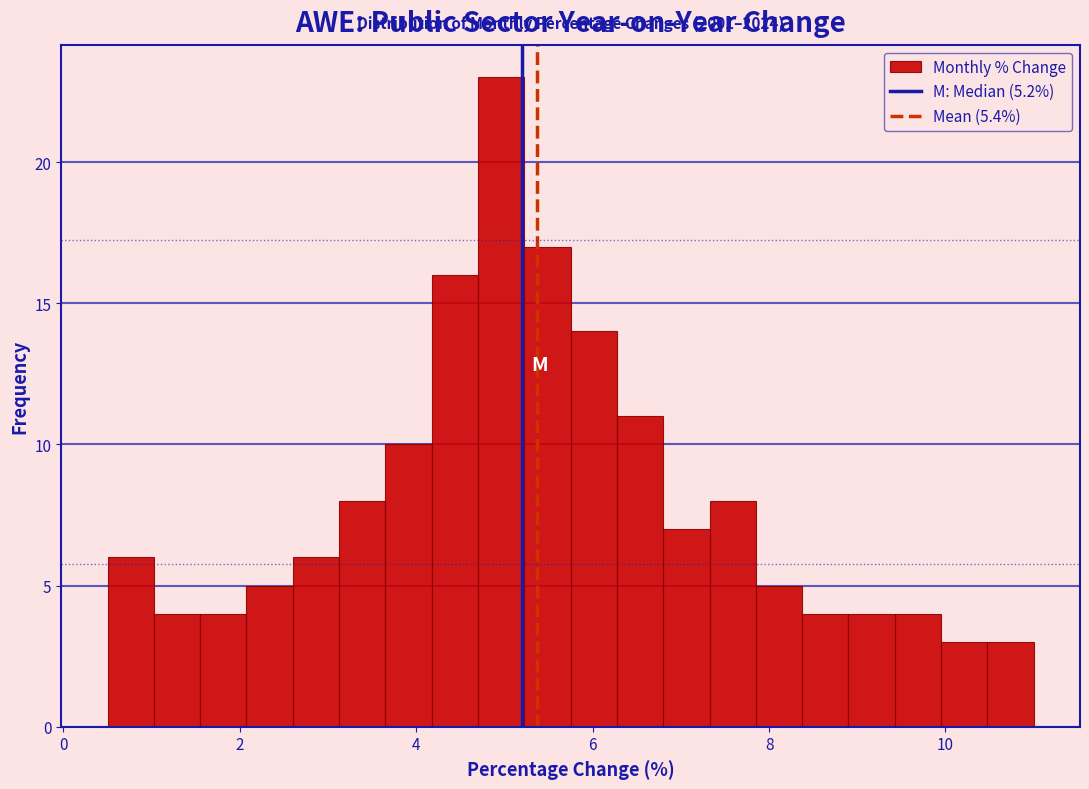

Around what value on the x-axis is the tallest bar? Give the approximate position of its centre, as read against the axis.

5.0